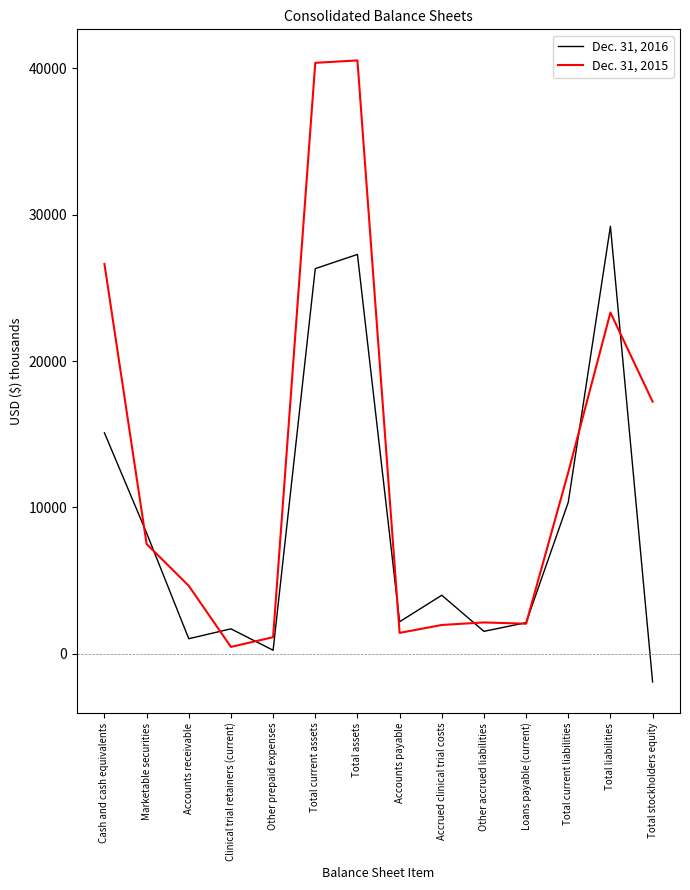

Which category has the lowest value in the Dec. 31, 2015 series?

Clinical trial retainers (current)